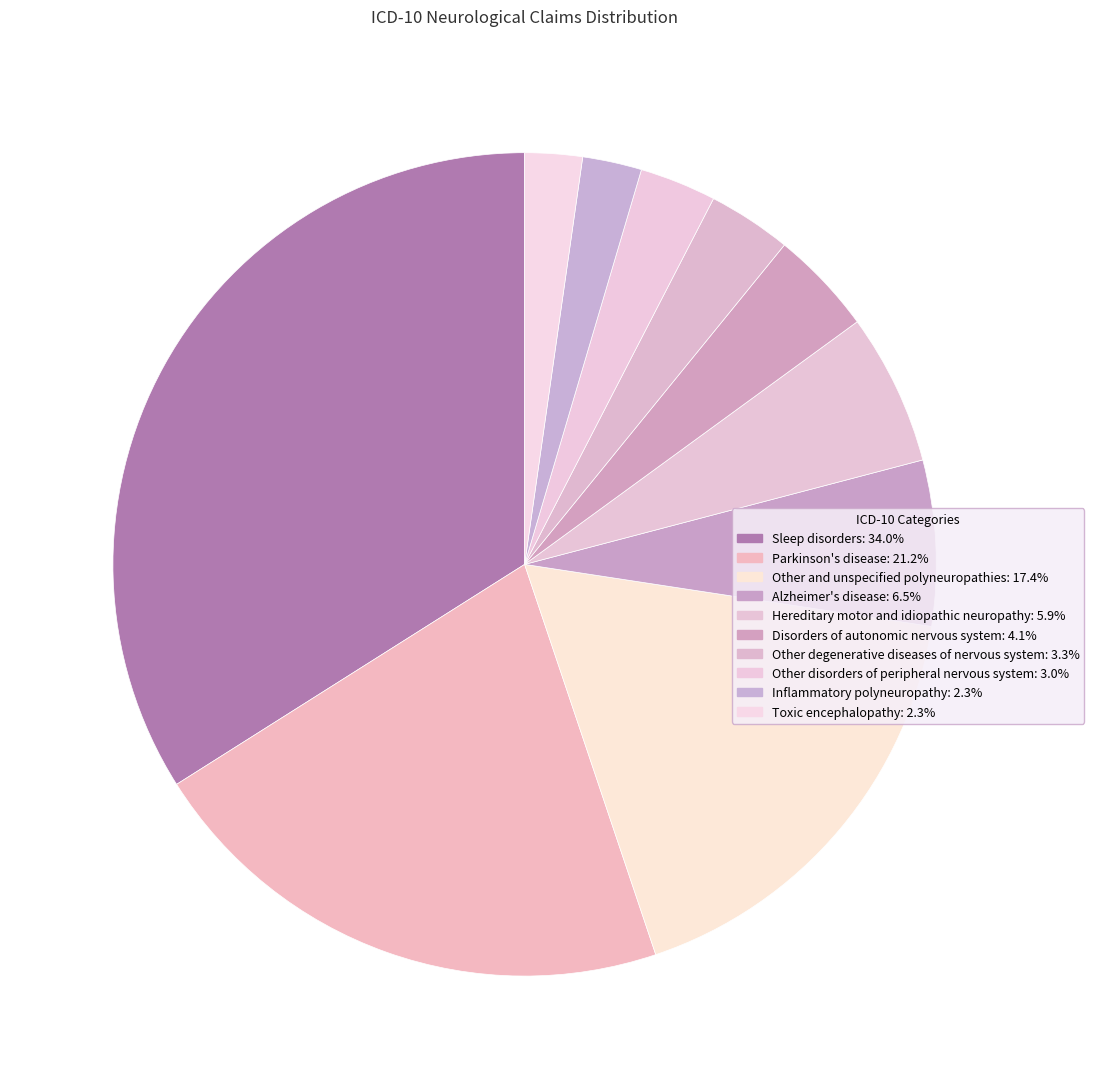

Which has a higher value, Inflammatory polyneuropathy or Disorders of autonomic nervous system?

Disorders of autonomic nervous system